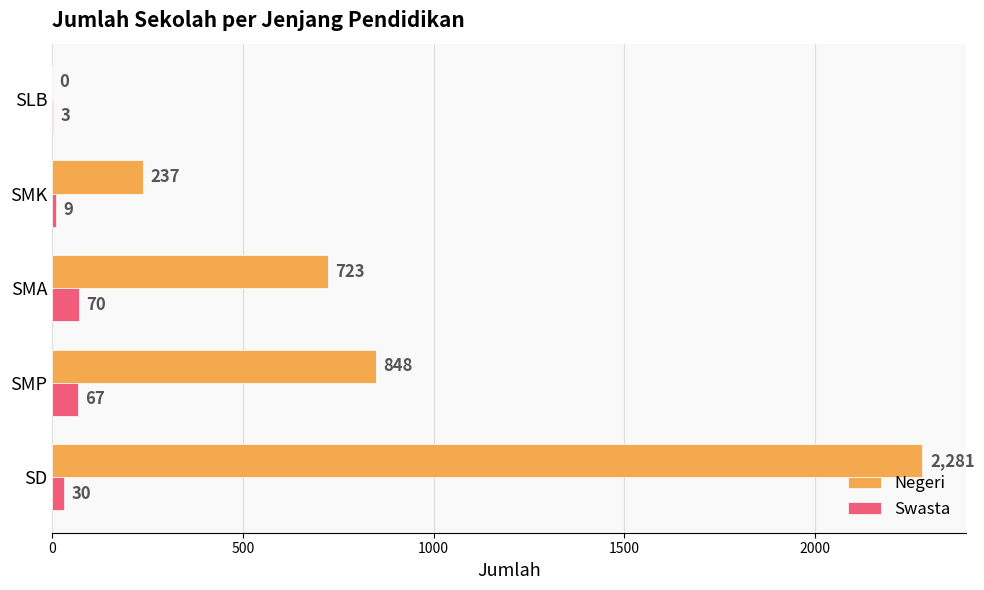

Which series changed the most between SMA and SLB?

Negeri